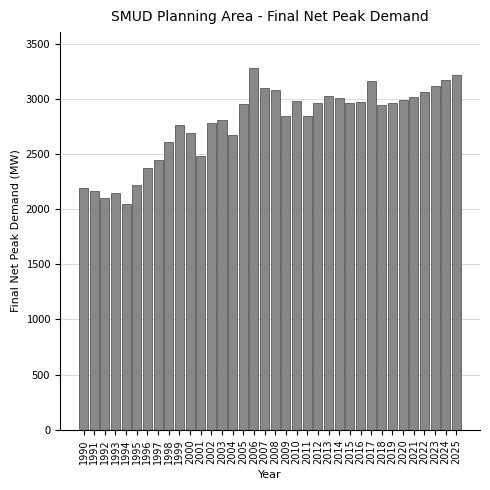

What is the value of the 26th bar from the left?

2958.2